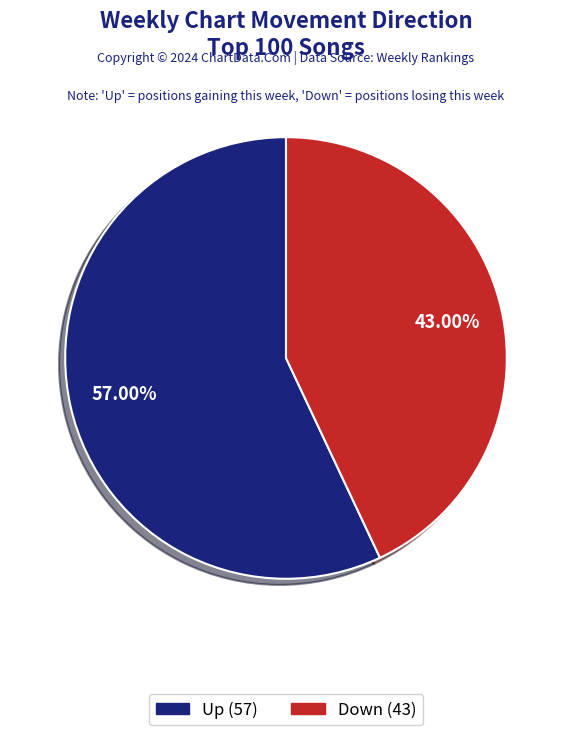

Count the number of slices in the pie.

2